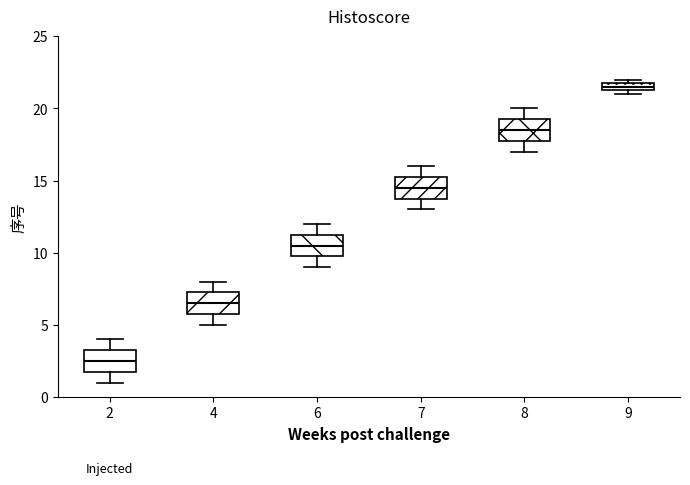

Which box has the lowest median line?

2